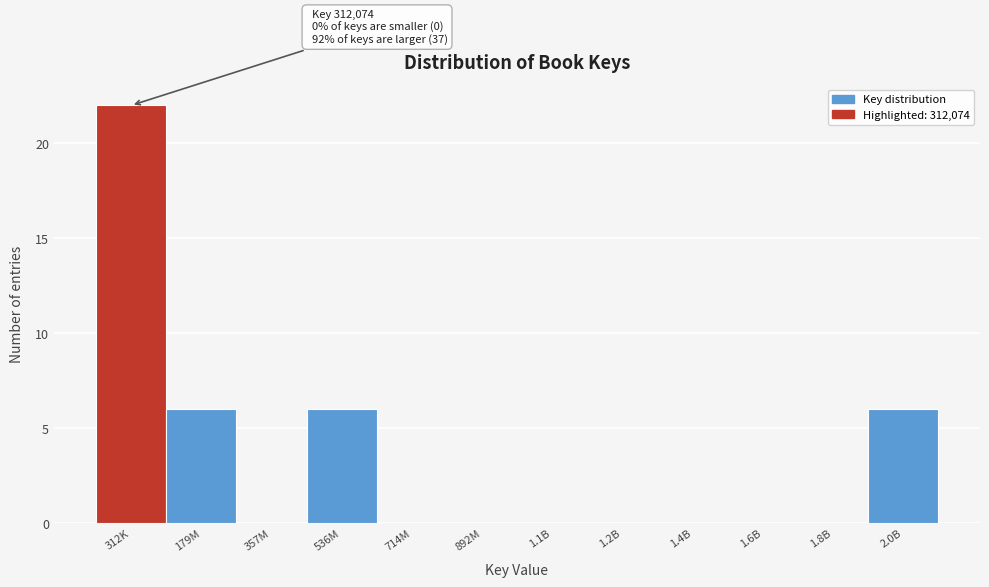

Reading left to right, what are all the values shown in this chart?

312K=22	179M=6	357M=0	536M=6	714M=0	892M=0	1.1B=0	1.2B=0	1.4B=0	1.6B=0	1.8B=0	2.0B=6